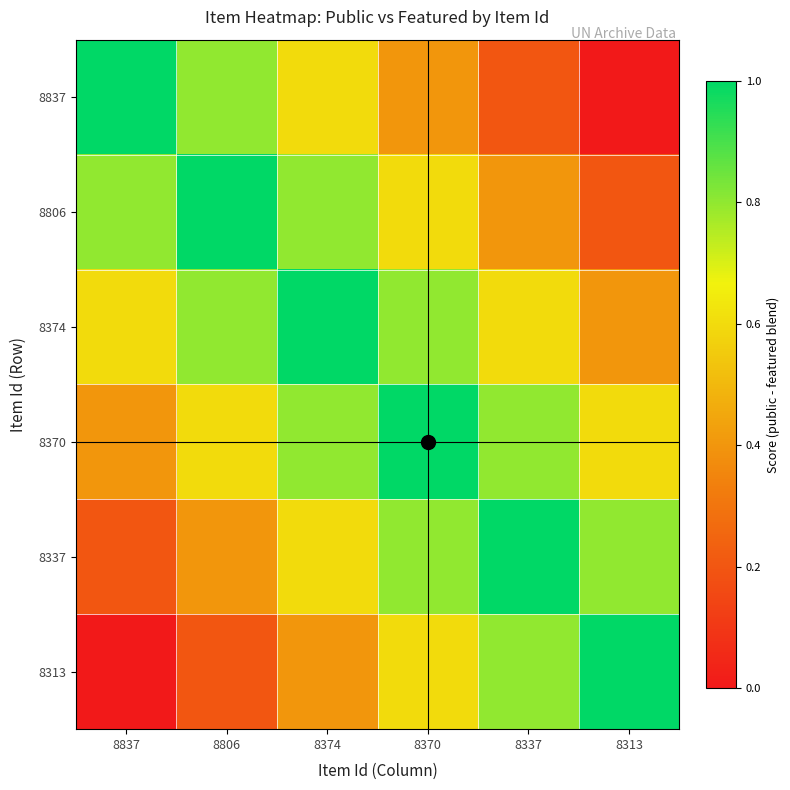

Reading left to right, list all the values displayed in this chart.

8837: 8837=1.0	8806=0.8	8374=0.6	8370=0.4	8337=0.2	8313=0.0
8806: 8837=0.8	8806=1.0	8374=0.8	8370=0.6	8337=0.4	8313=0.2
8374: 8837=0.6	8806=0.8	8374=1.0	8370=0.8	8337=0.6	8313=0.4
8370: 8837=0.4	8806=0.6	8374=0.8	8370=1.0	8337=0.8	8313=0.6
8337: 8837=0.2	8806=0.4	8374=0.6	8370=0.8	8337=1.0	8313=0.8
8313: 8837=0.0	8806=0.2	8374=0.4	8370=0.6	8337=0.8	8313=1.0